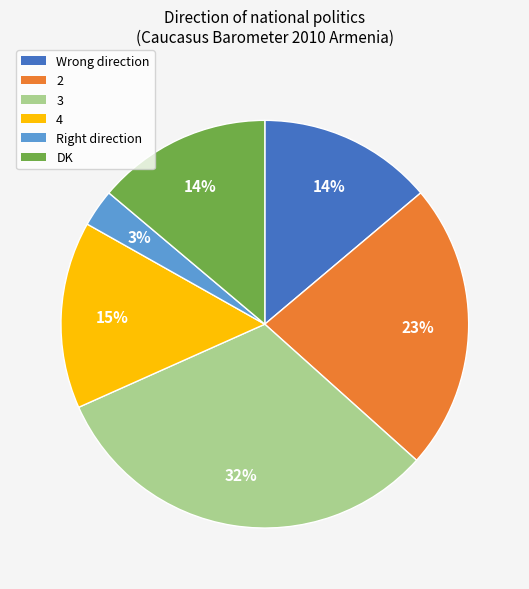

True or false: 3 accounts for 17% of the total.

False